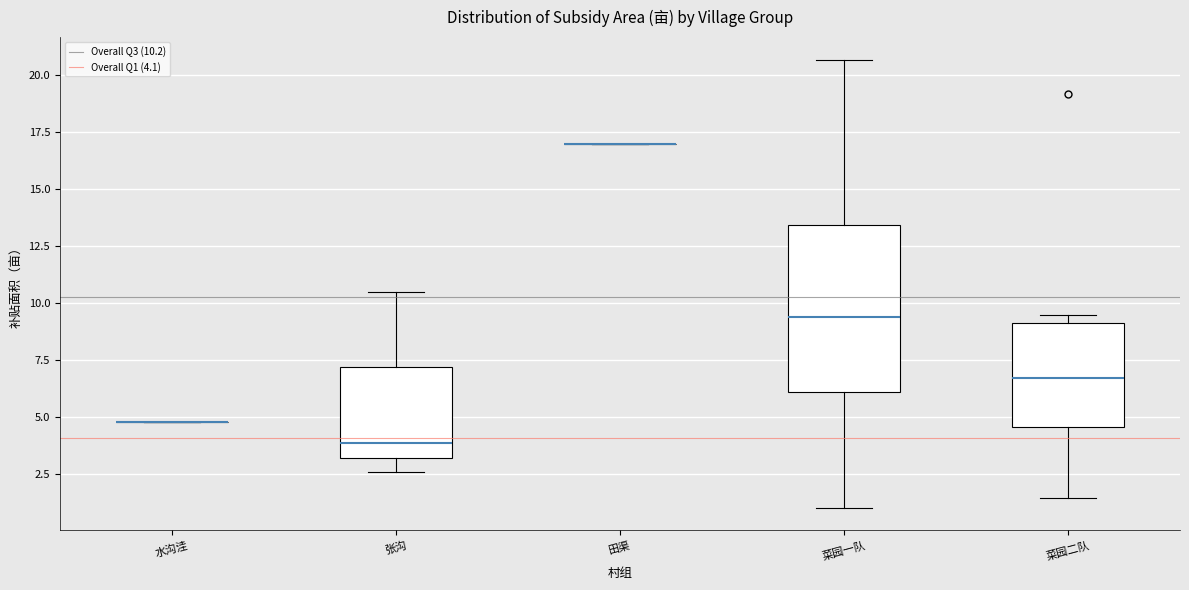

Comparing the boxes themselves (not the whiskers), which one is the tallest?

菜园一队